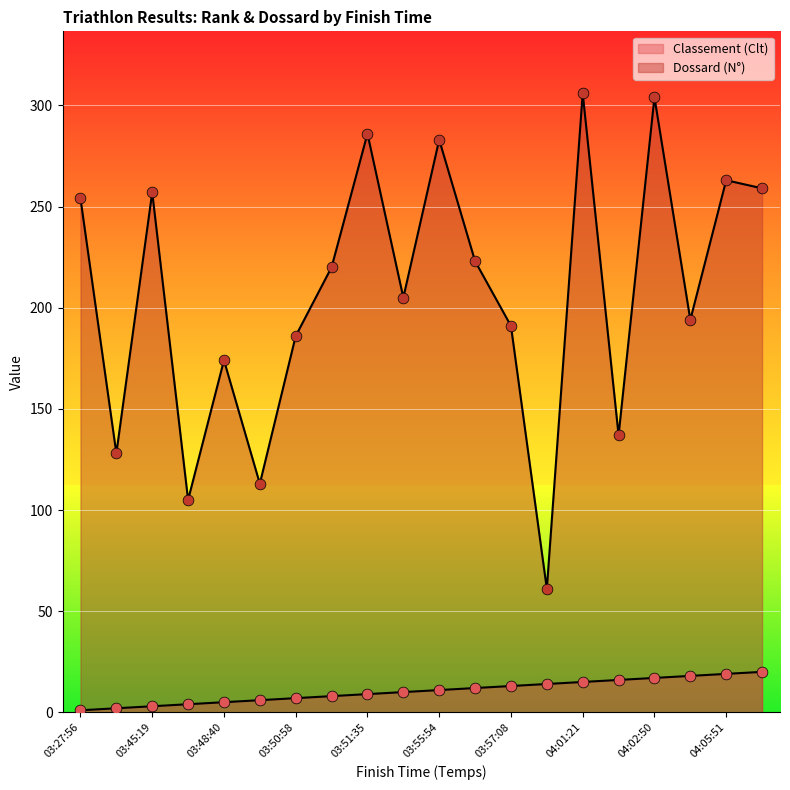

Is the value of Dossard (N°) at 03:51:35 greater than the value of Classement (Clt) at 03:42:34?

Yes